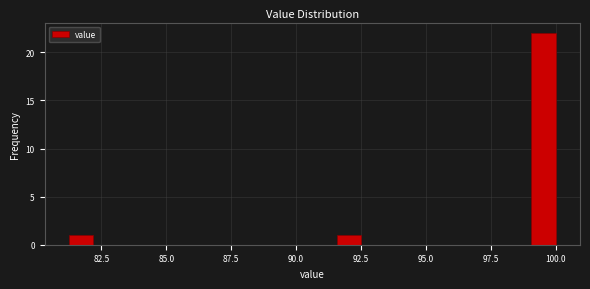

Around what value on the x-axis is the tallest bar? Give the approximate position of its centre, as read against the axis.

99.5